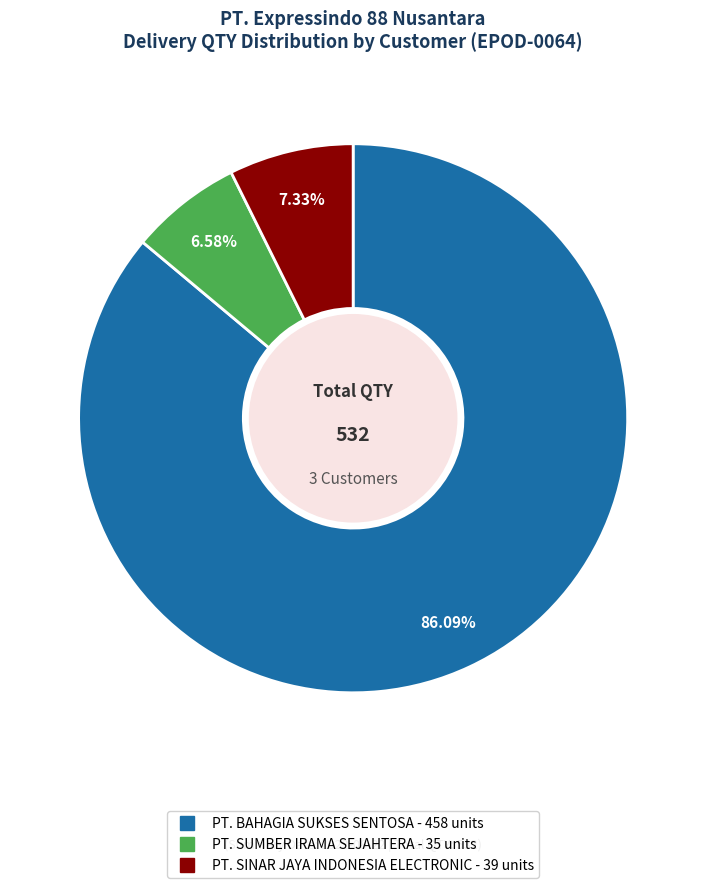

Does any single category account for the majority?

Yes